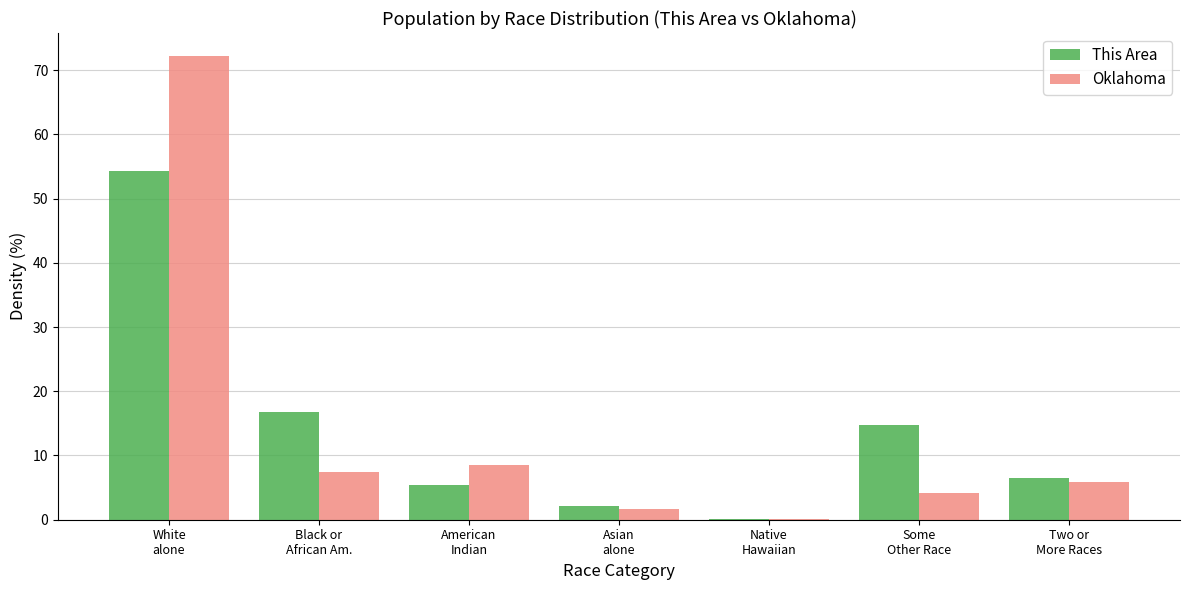

What is the greatest value displayed?

72.2